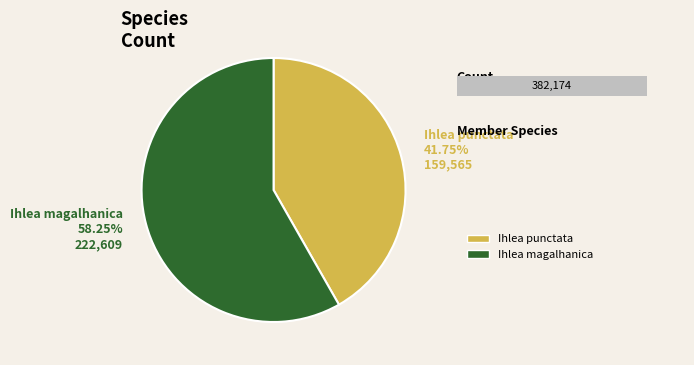

Is it true that Ihlea magalhanica is 58% of the pie?

True